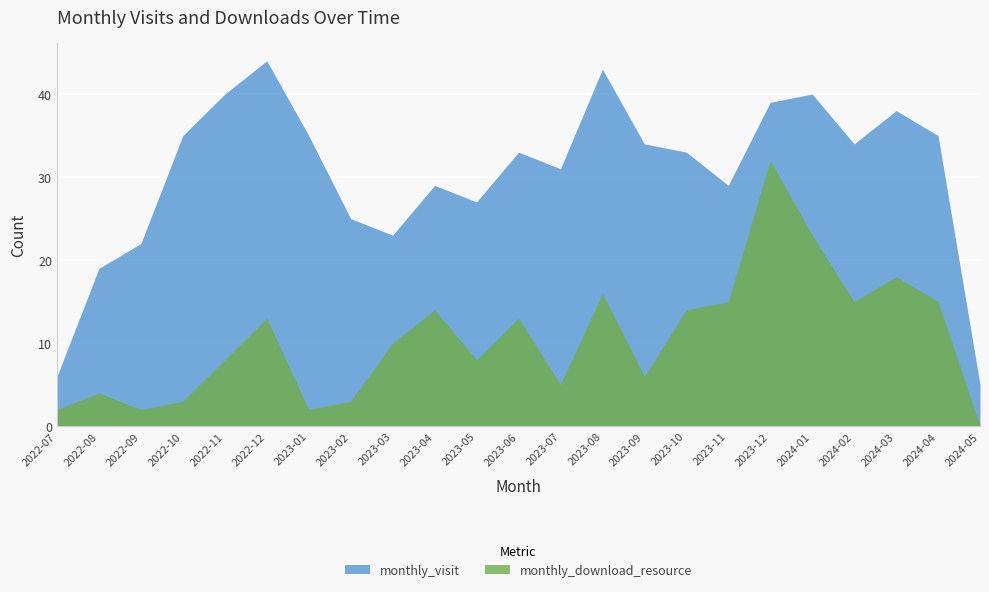

True or false: monthly_visit and monthly_download_resource intersect in this chart.

False